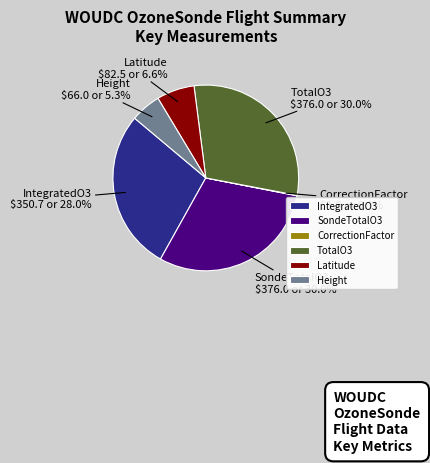

Which has a higher value, Height or Latitude?

Latitude